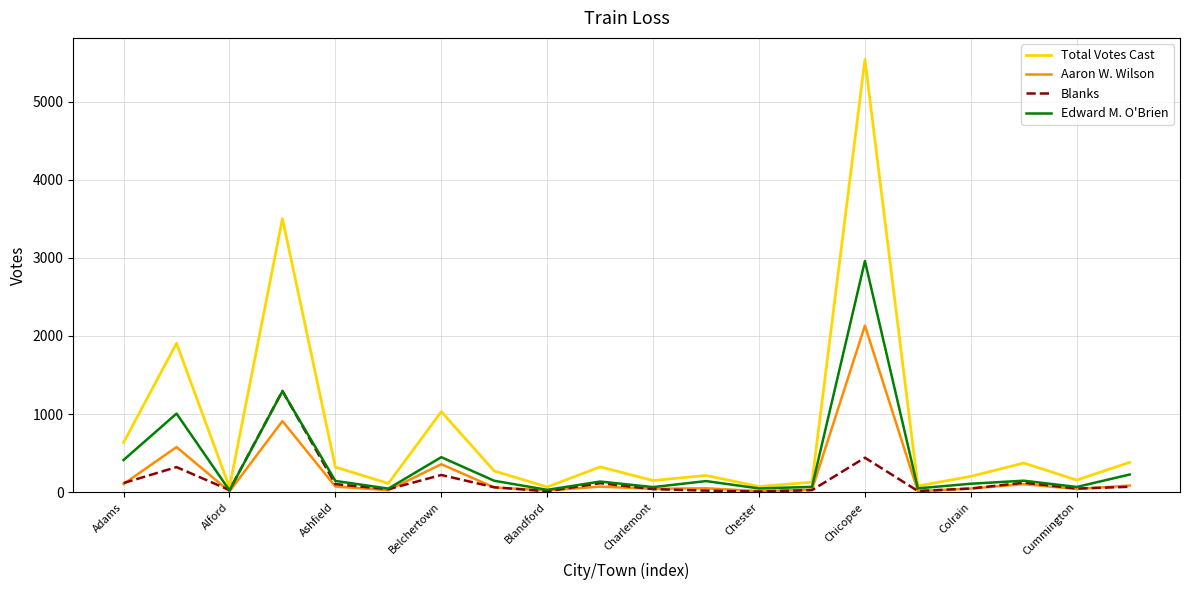

What is the maximum value shown in the chart?

5539